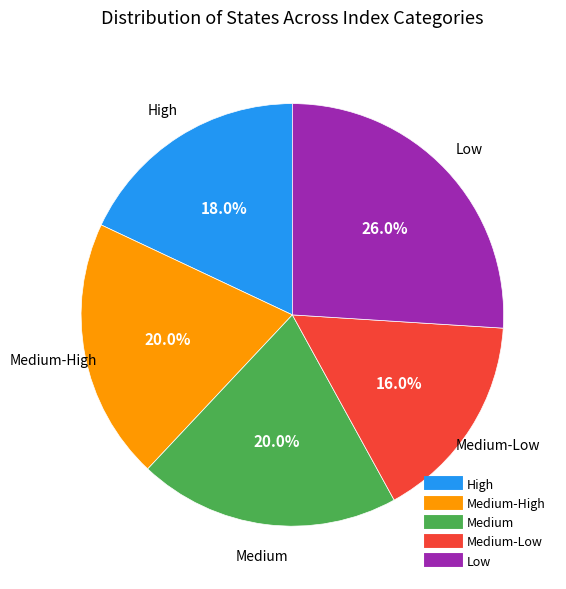

Is there a majority slice in this chart?

No